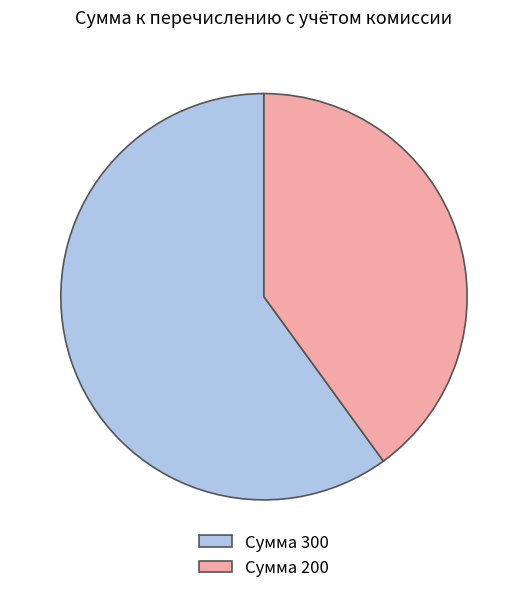

Approximately how many times larger is the value at Сумма 200 compared to Сумма 300?

0.7